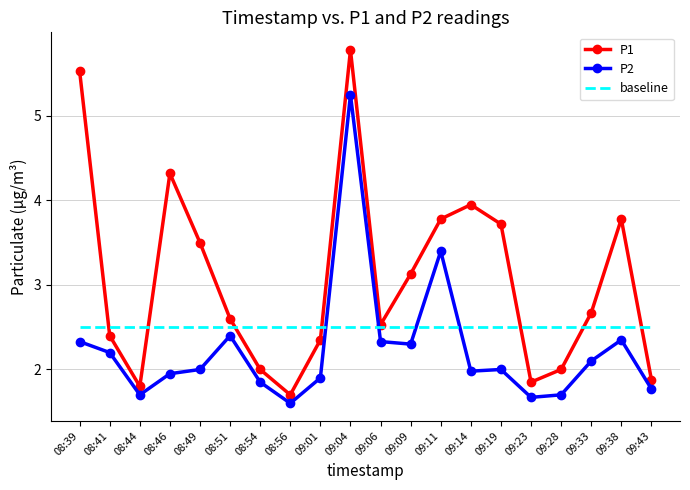

Read the P1 value at 08:44.

1.8